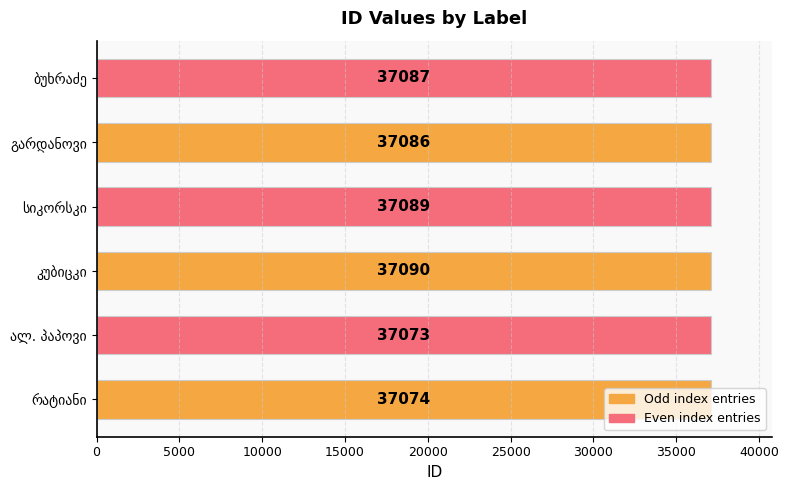

What is the greatest value displayed?

37090